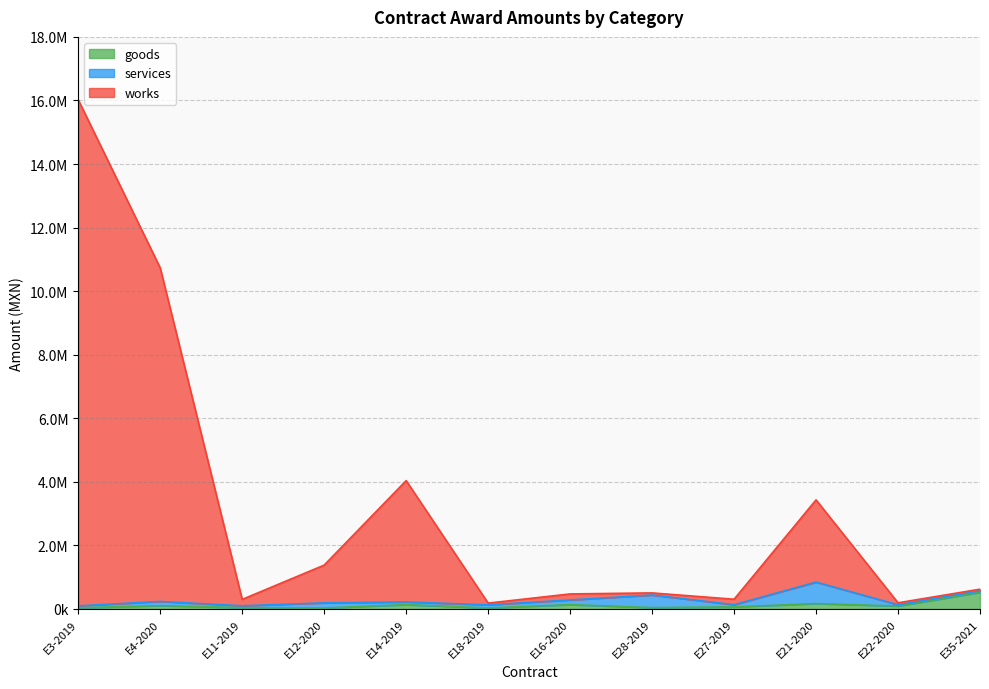

Which series has the largest total across all categories?

works